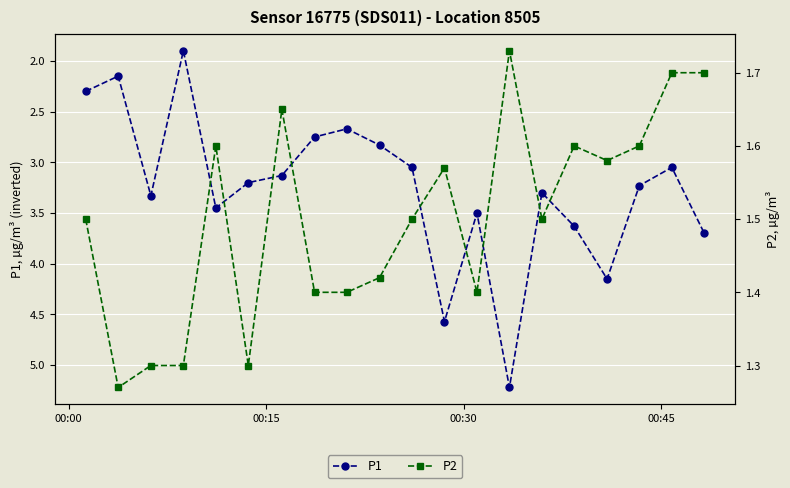

What are all the series names shown in the legend?

P1, P2